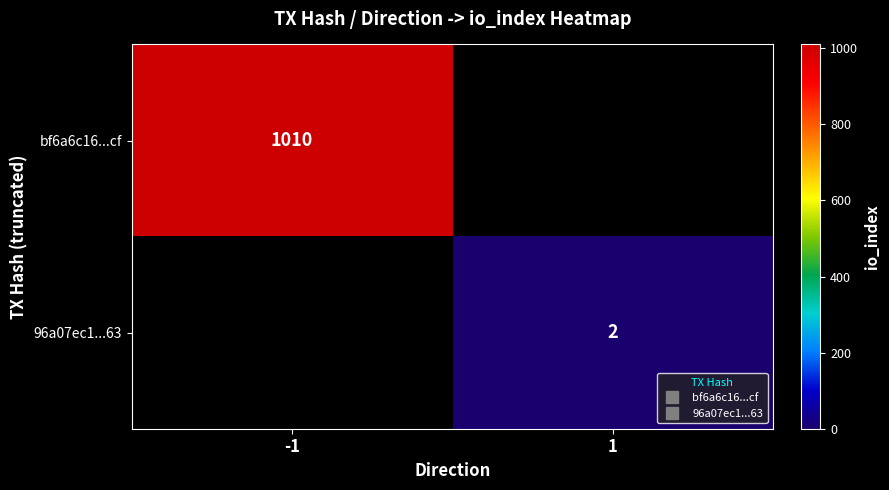

What is the smallest value displayed?

2.0